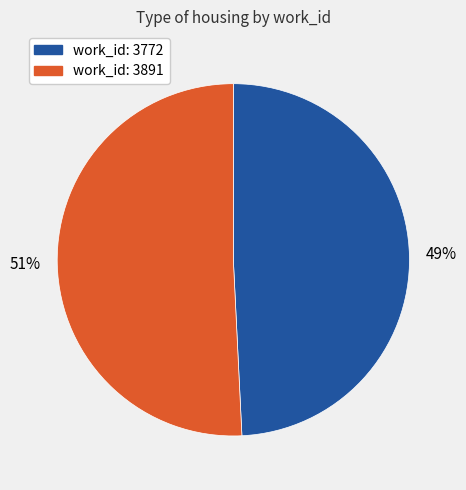

Is there any slice that represents more than half of the pie?

Yes